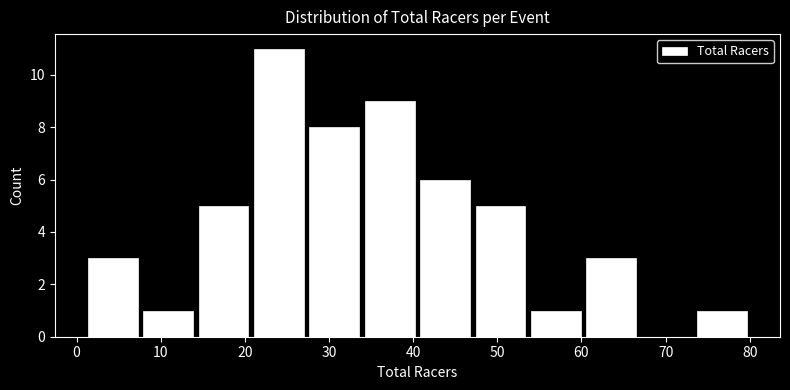

Which range on the x-axis has the tallest bar?

21 to 27